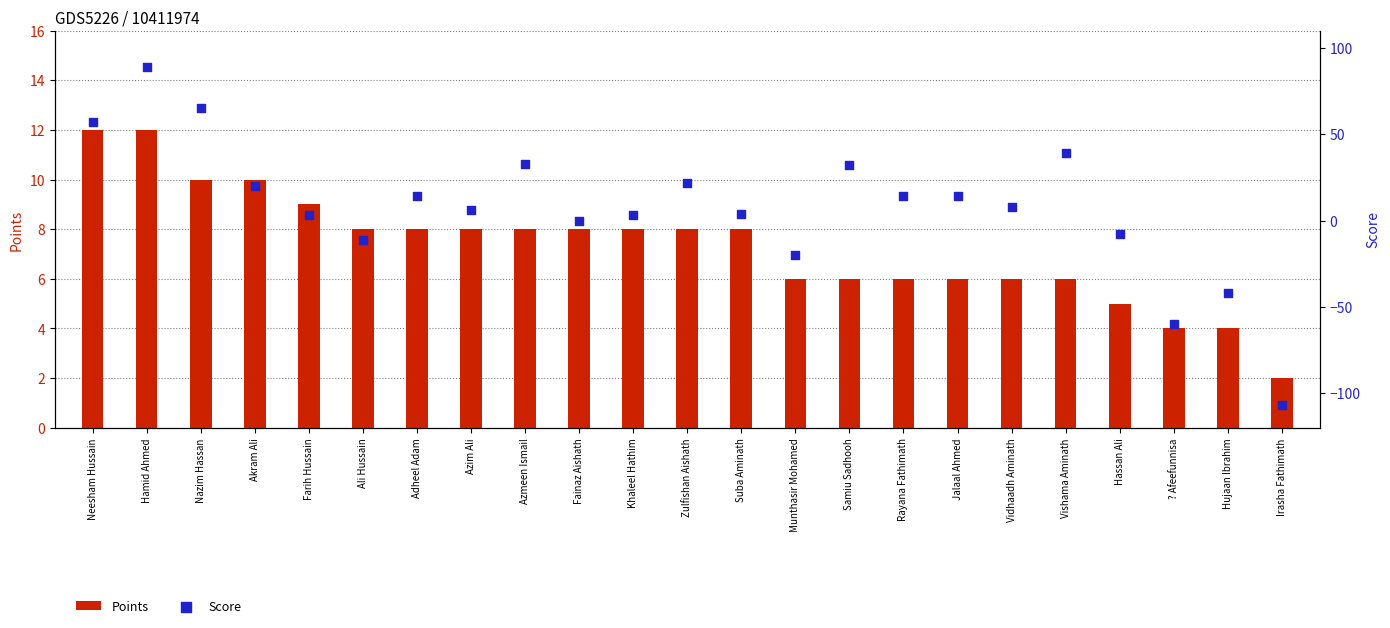

What are all the series names shown in the legend?

Points, Score